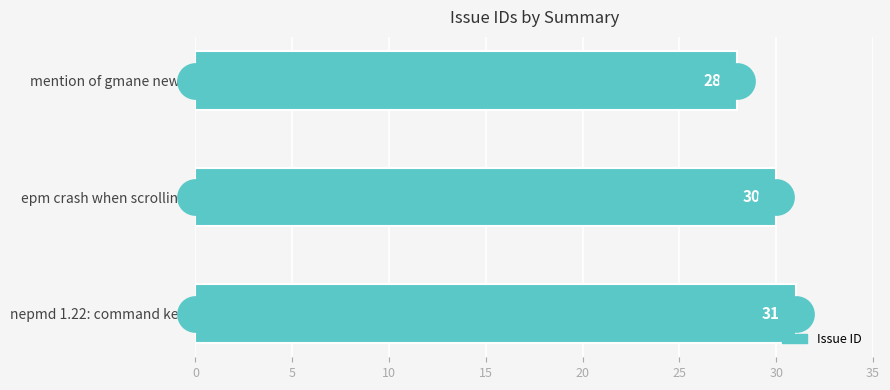

Approximately how many times larger is the value at nepmd 1.22: command key compared to epm crash when scrolling?

1.0